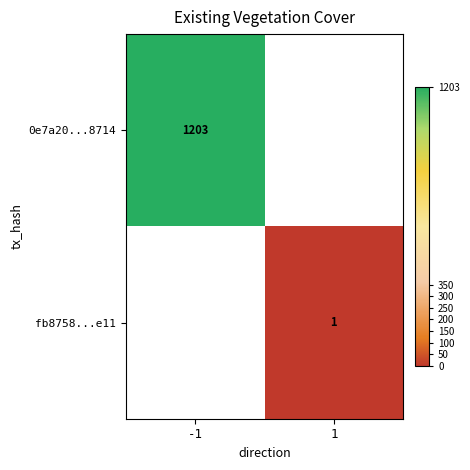

Is the value of 0e7a20...8714 at -1 greater than the value of fb8758...e11 at 1?

Yes